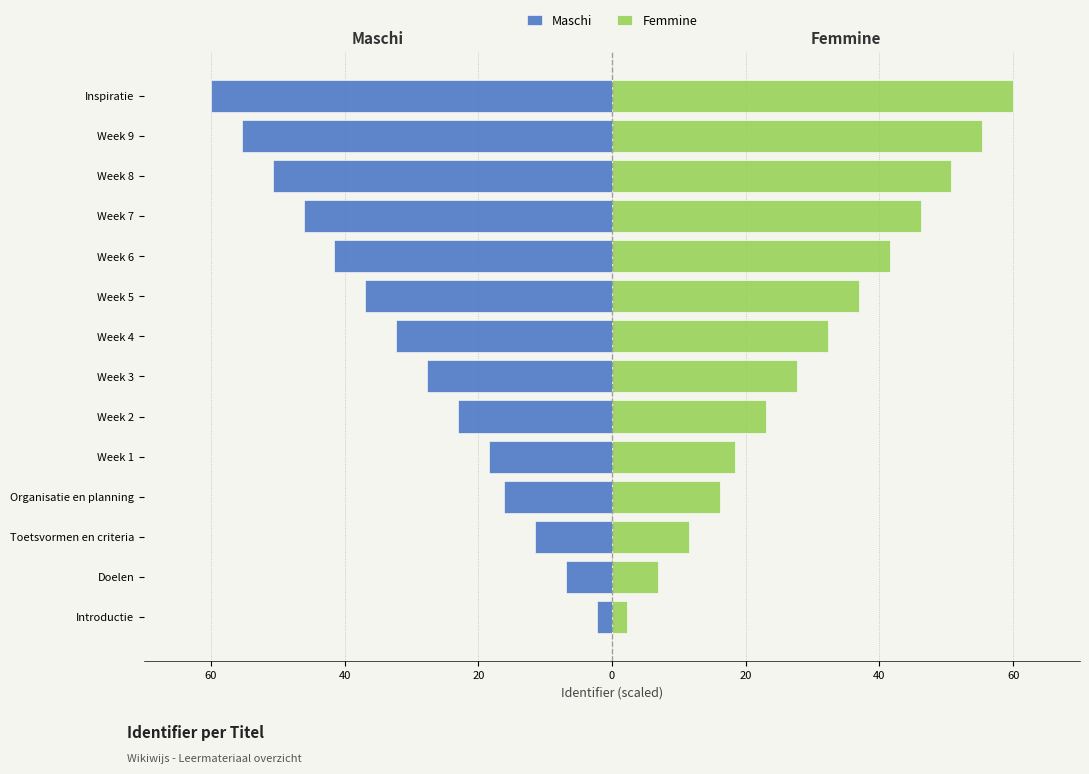

What are all the series names shown in the legend?

Maschi, Femmine